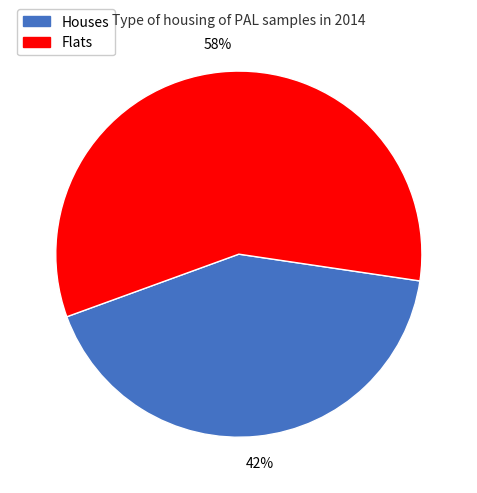

To the nearest percent, what is the difference between the largest and smallest slice percentages?

16%